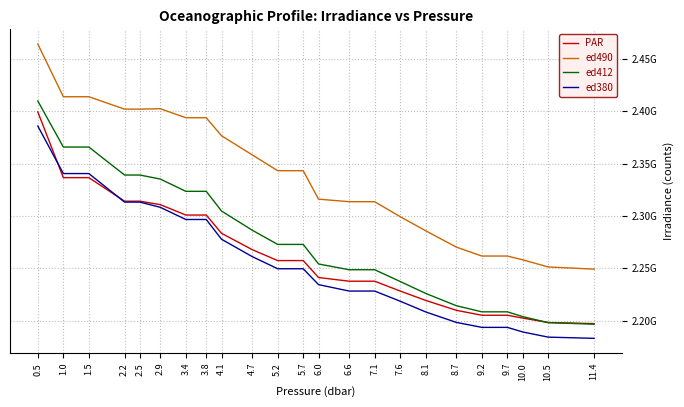

What is the difference between the maximum and minimum values in the ed380 series?

202523607